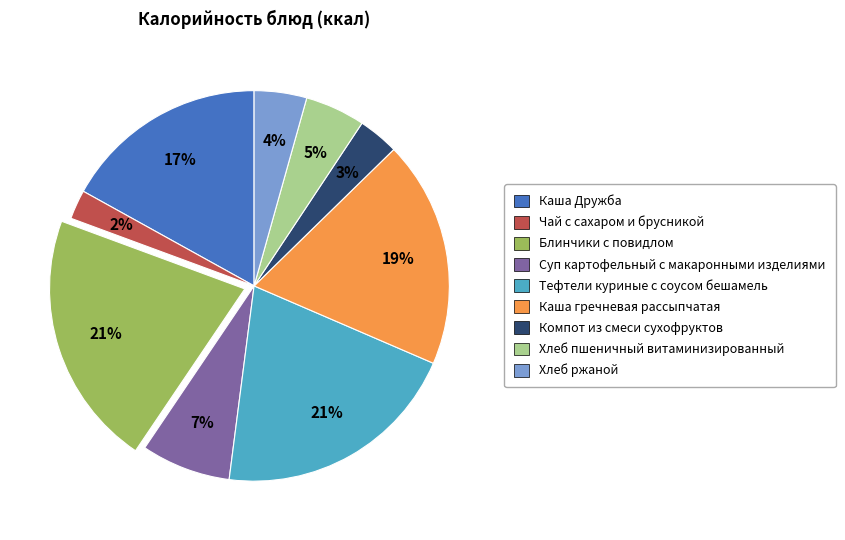

Do Каша Дружба and Каша гречневая рассыпчатая together represent more than half of the pie?

No